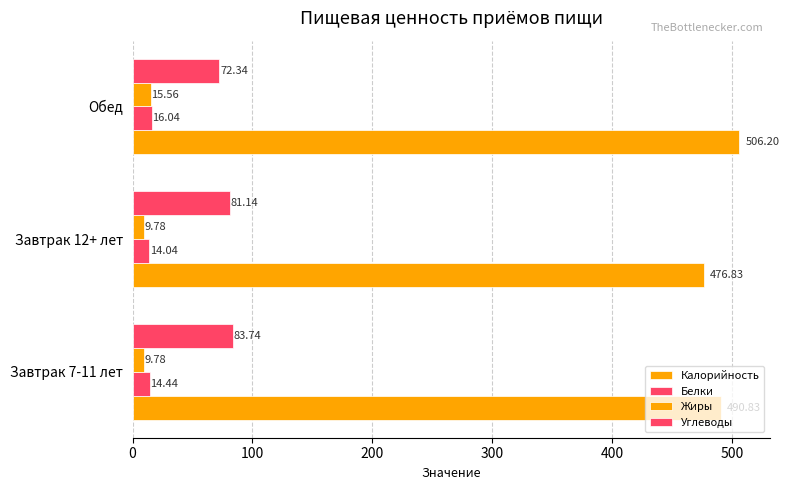

Which series has the largest total across all categories?

Калорийность